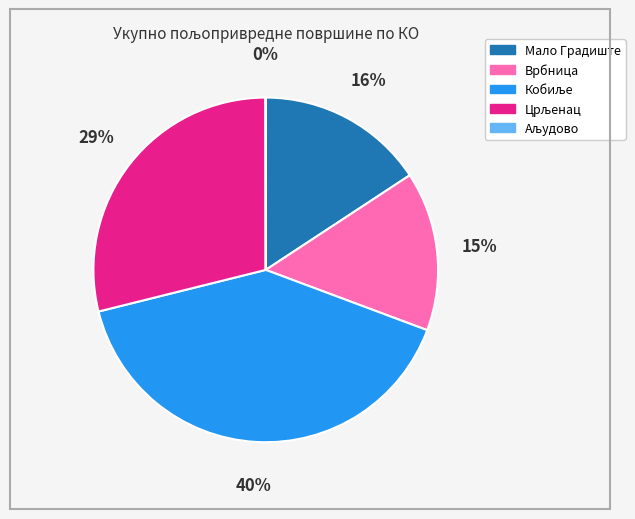

To the nearest percent, what percentage of the pie is Врбница?

15%